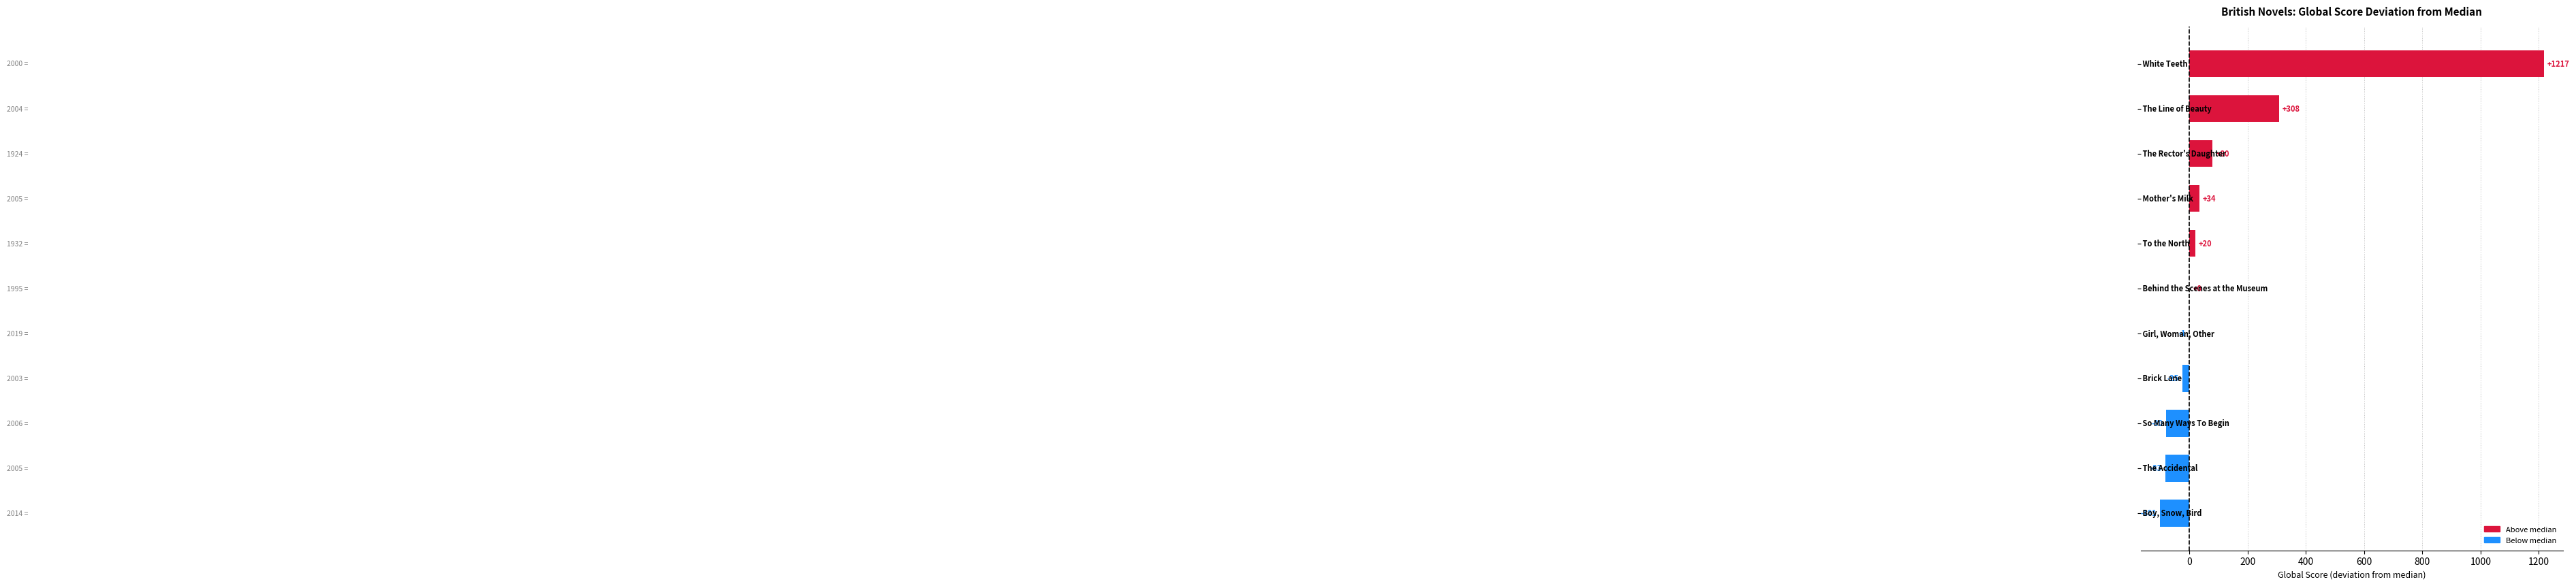

What is the maximum value shown in the chart?

1217